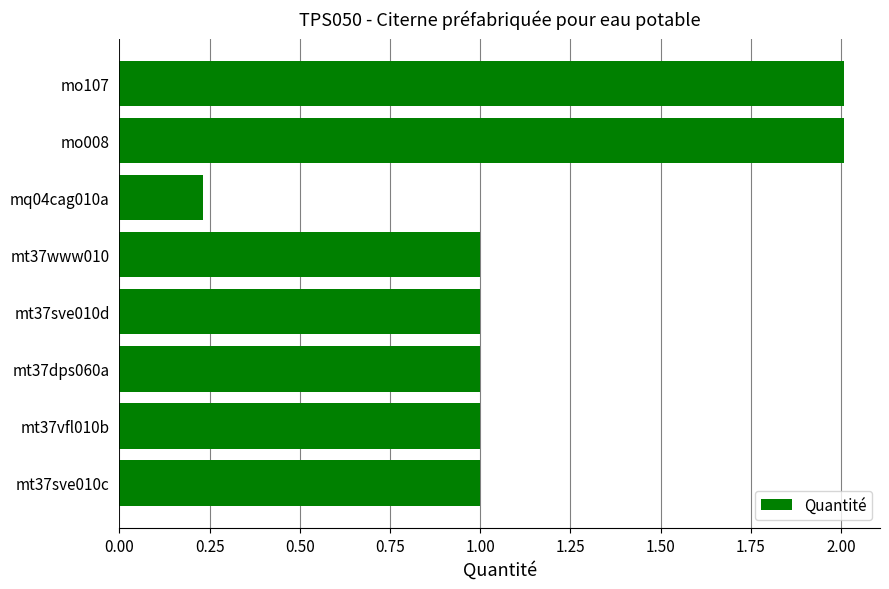

What is the change in value from mt37sve010c to mo107?

+1.0